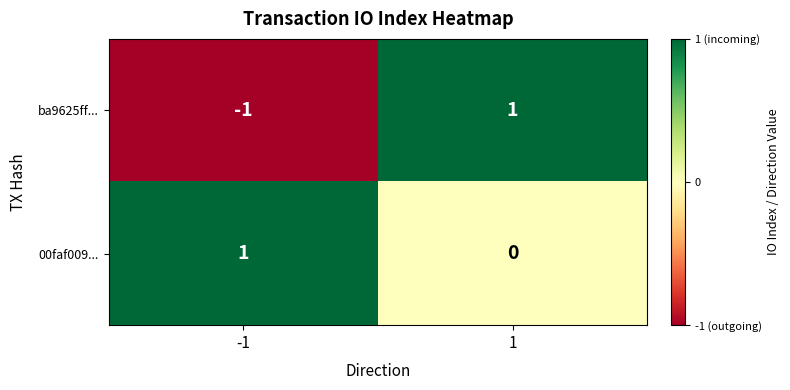

Is it true that 00faf009... equals 1 at -1?

True